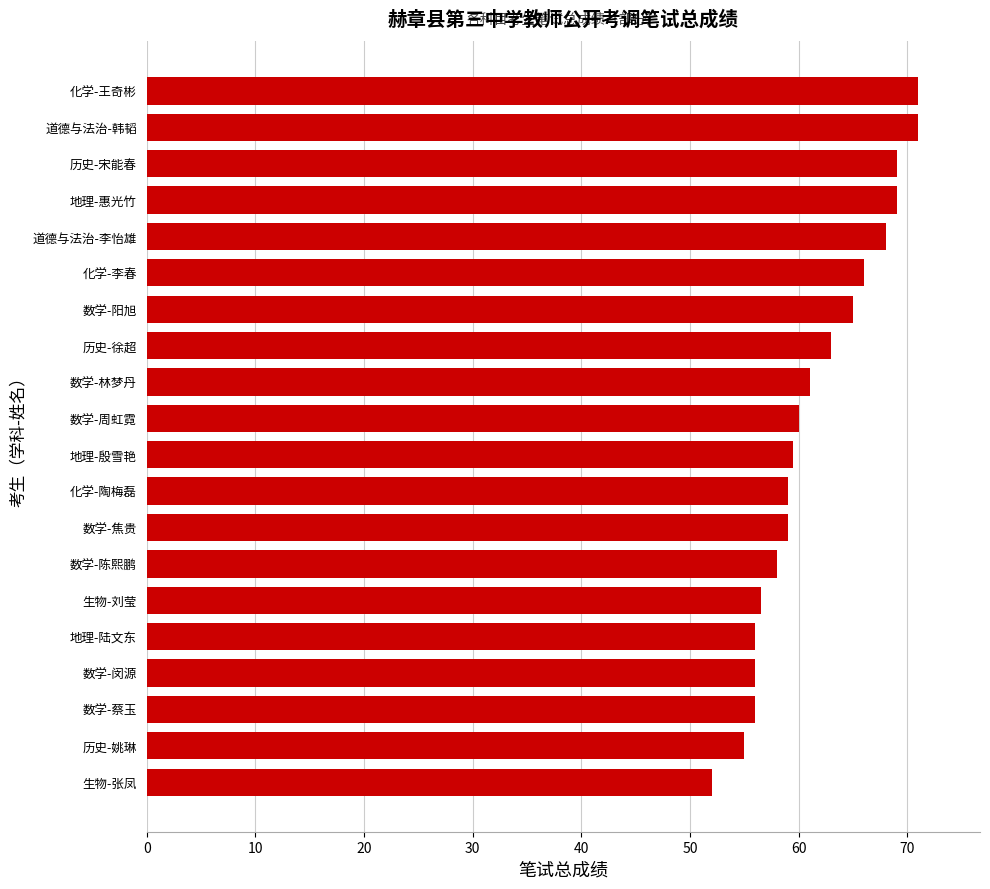

What is the difference between the second highest and second lowest values?

16.0